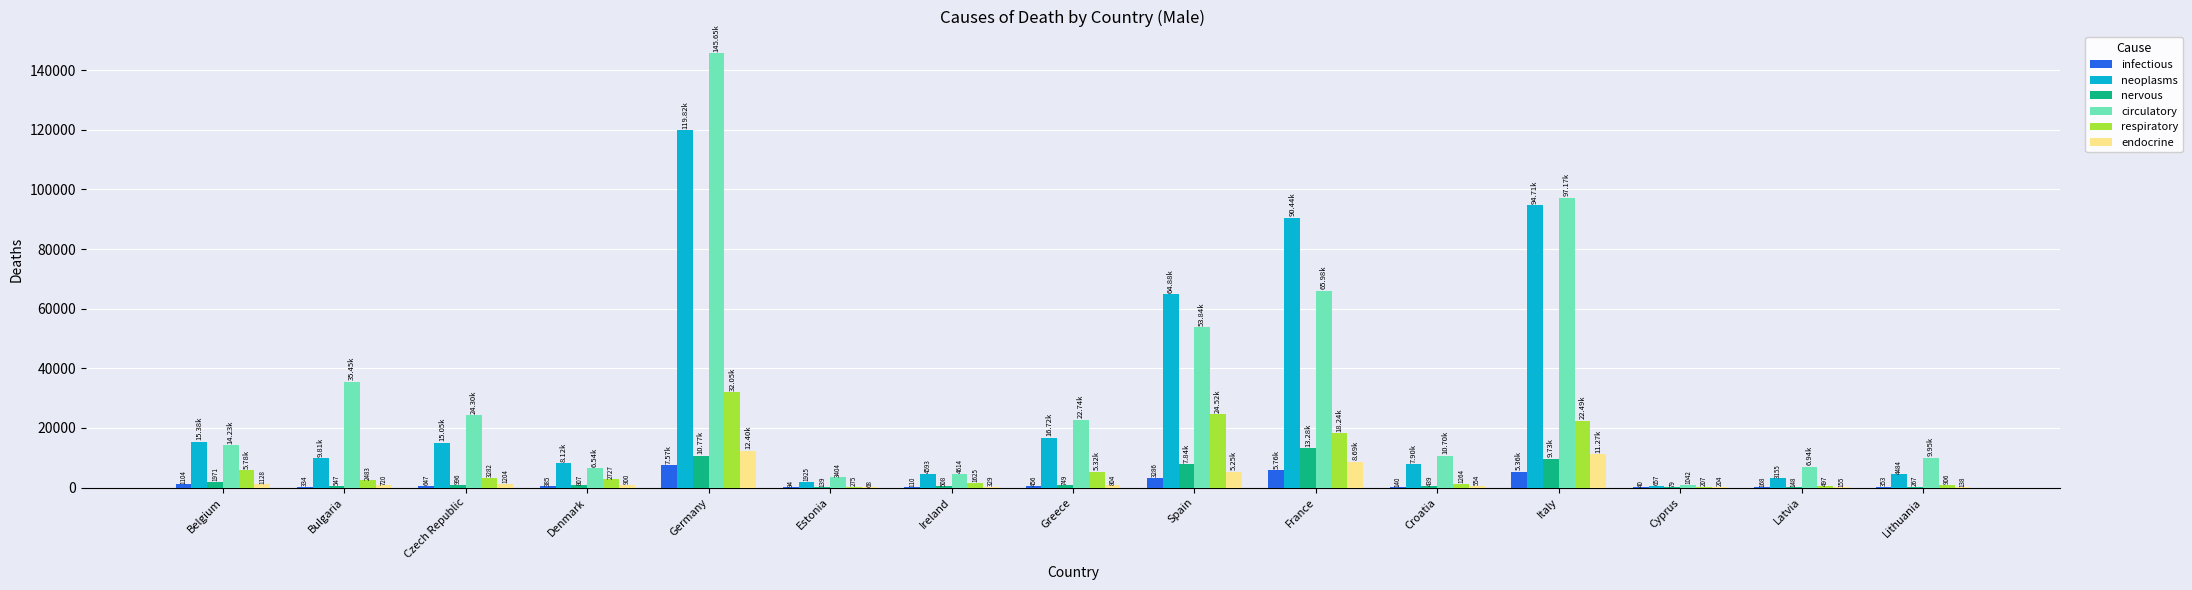

Is it true that neoplasms equals 16716 at Greece?

True